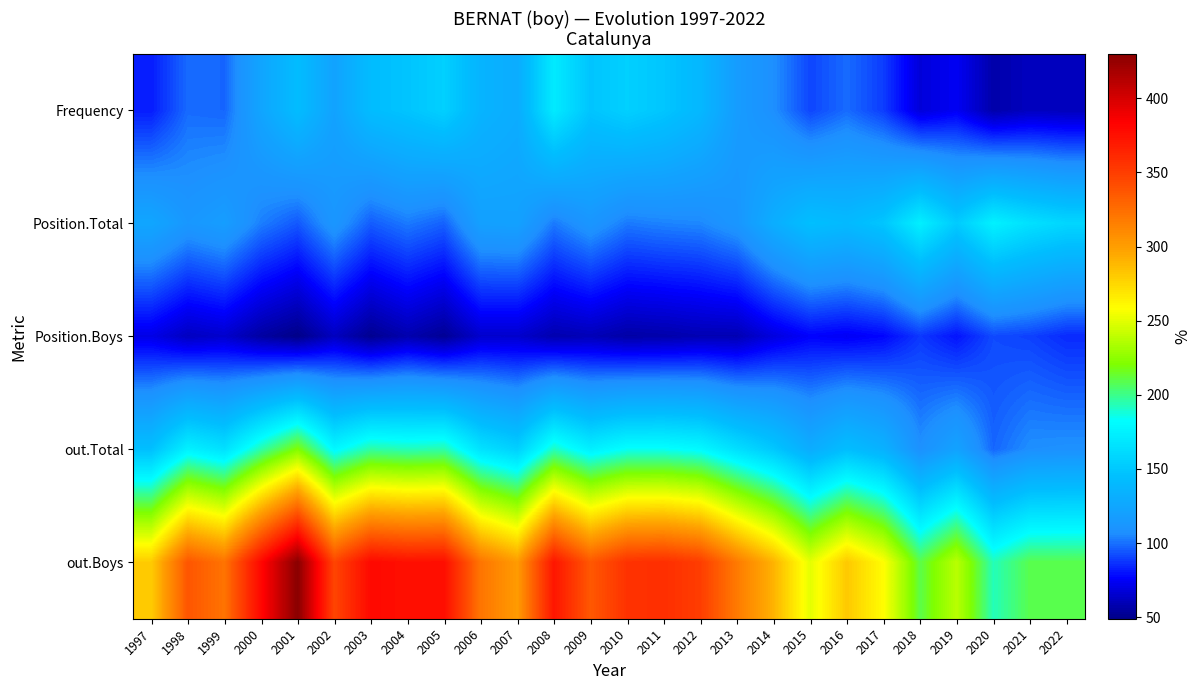

What is the smallest value displayed?

49